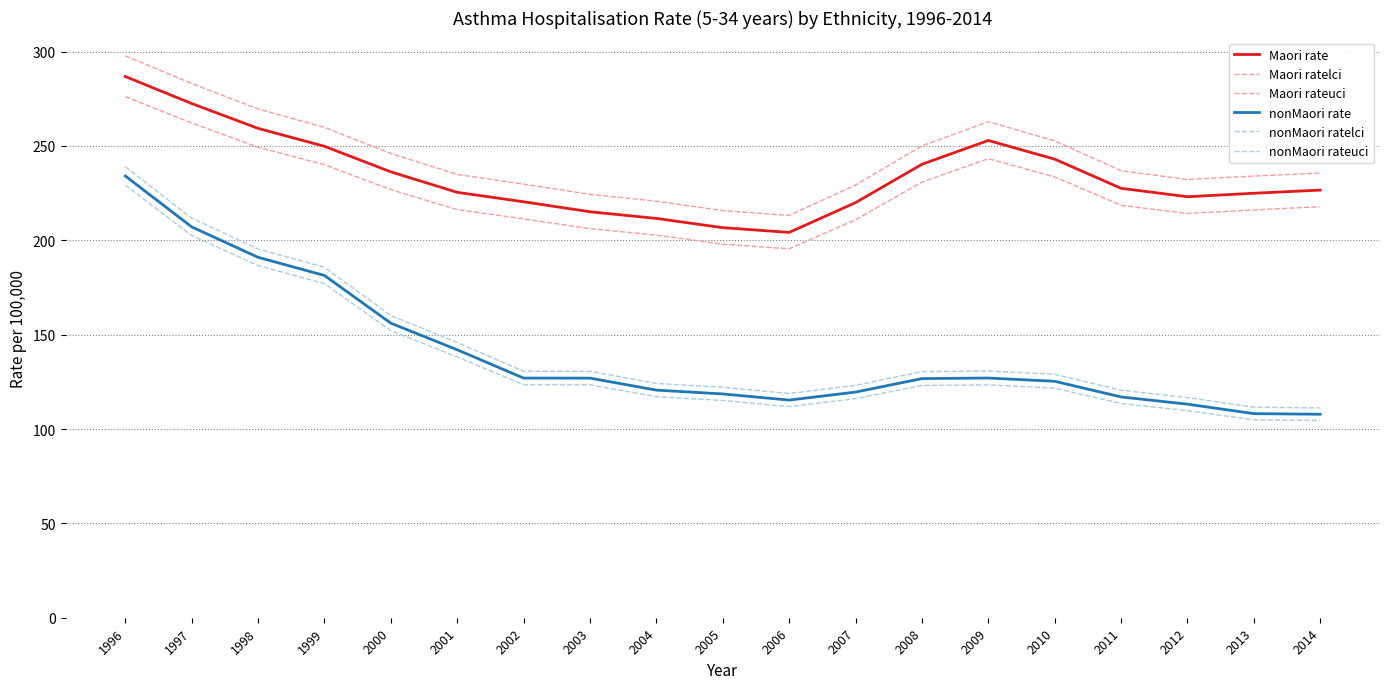

How many categories are shown in the chart?

19